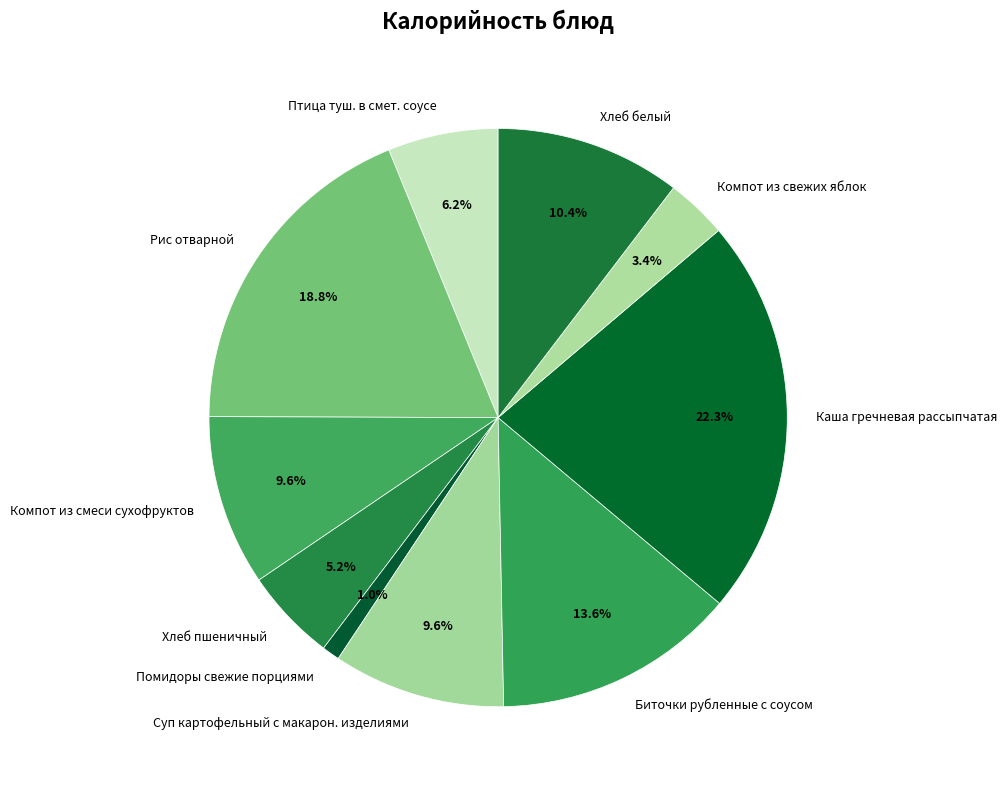

Which slice is the largest?

Каша гречневая рассыпчатая